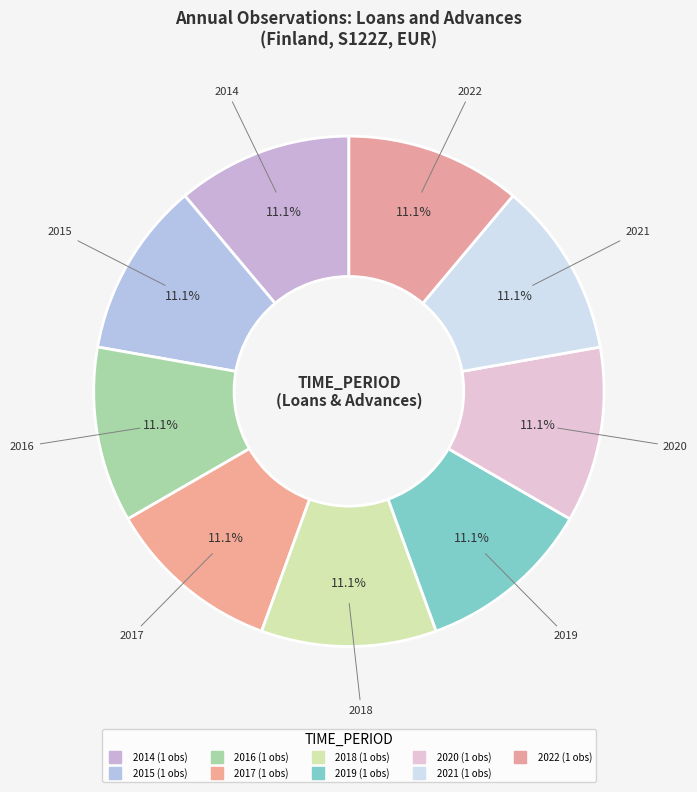

True or false: 2021 accounts for 1% of the total.

False